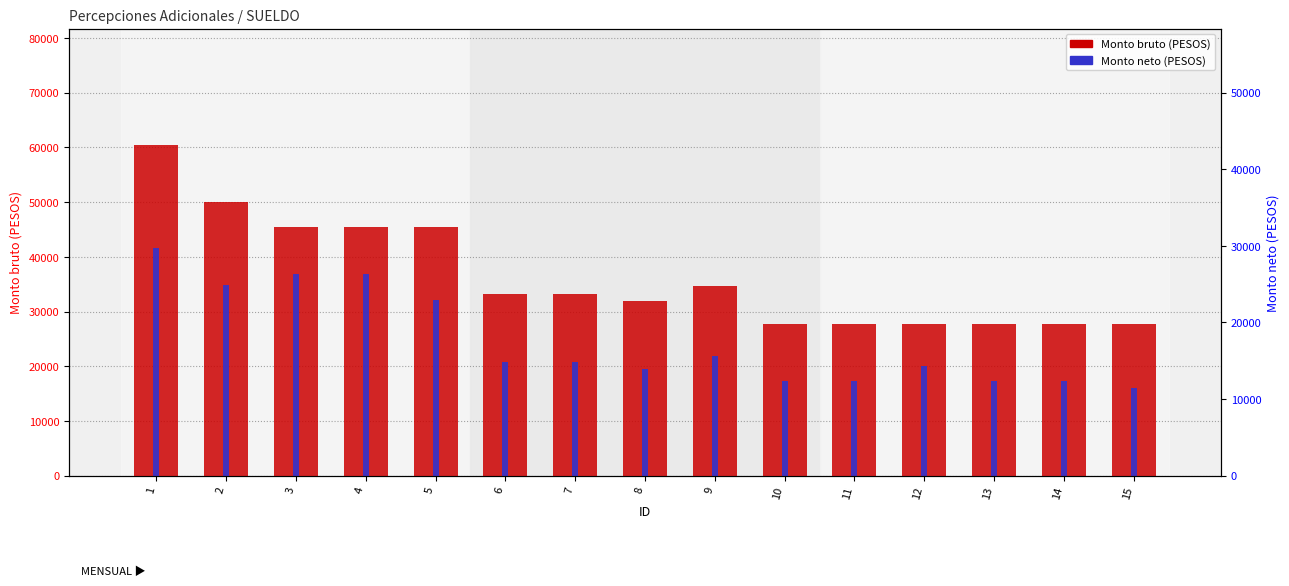

Reading left to right, what are all the values shown in this chart?

Monto bruto: 1=60540.5	2=49945.9	3=45405.4	4=45405.4	5=45405.4	6=33277.6	7=33277.6	8=31891.0	9=34664.2	10=27731.3	11=27731.3	12=27731.3	13=27731.3	14=27731.3	15=27731.3
Monto neto: 1=41687.7	2=34824.7	3=36830.6	4=36830.6	5=32101.3	6=20736.3	7=20736.3	8=19578.5	9=21894.1	10=17288.2	11=17288.2	12=20083.1	13=17288.2	14=17288.2	15=16016.0